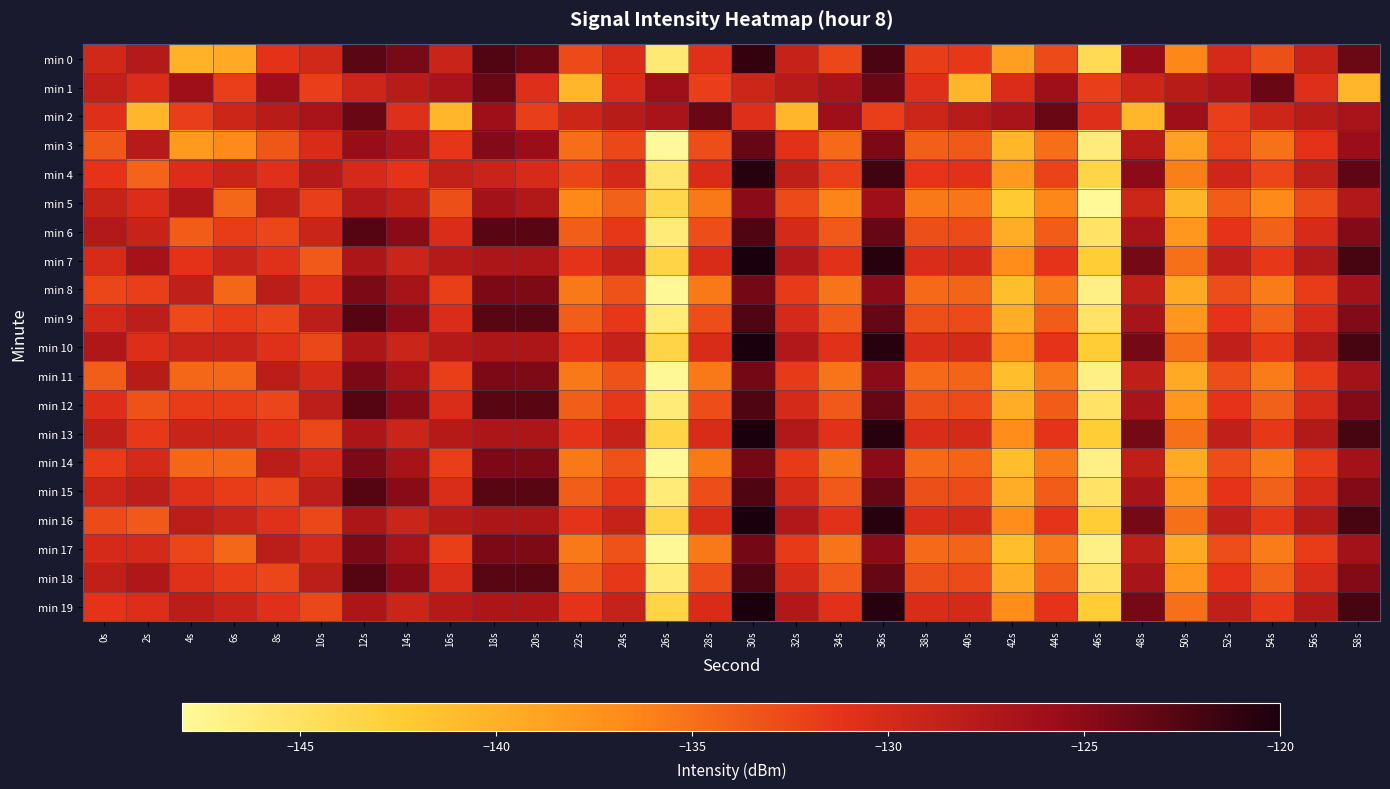

What is the total value across all series at 26s?

-2875.8